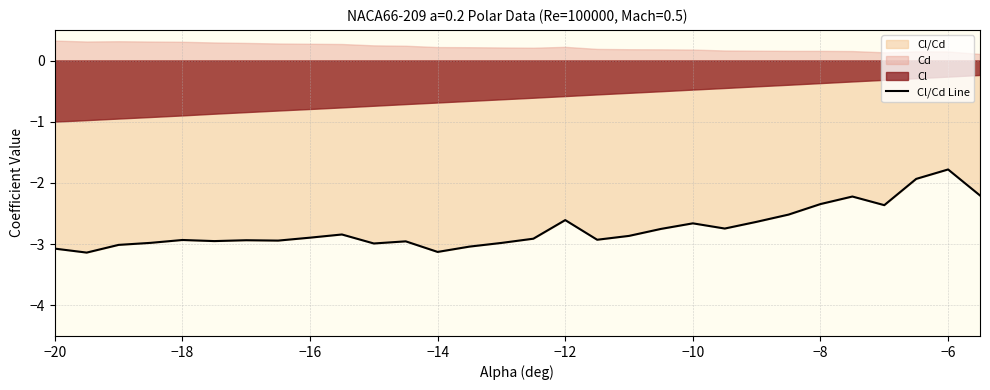

What is the maximum value shown in the chart?

-1.8